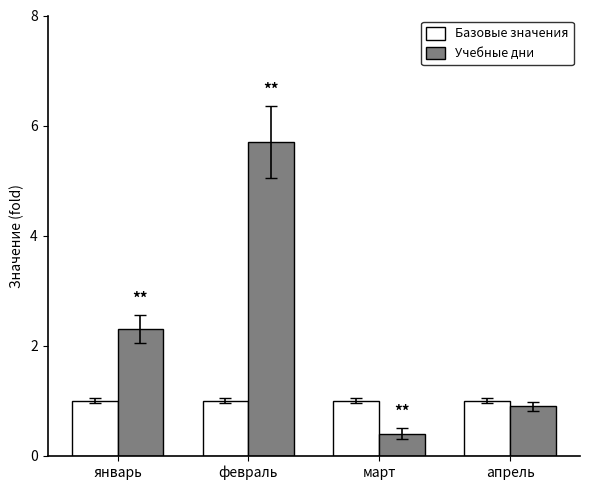

Count the number of data series in this chart.

2